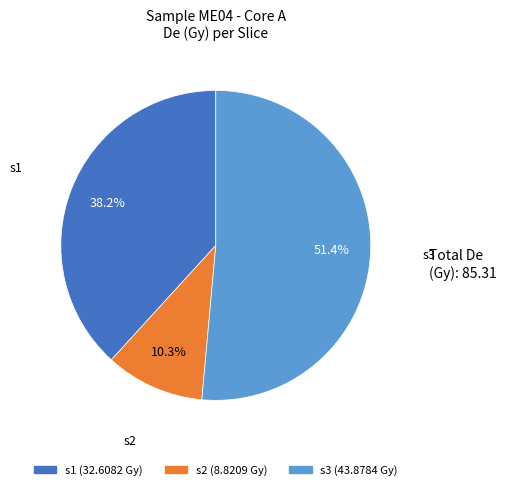

How much of the chart is everything except s1?

61.8%